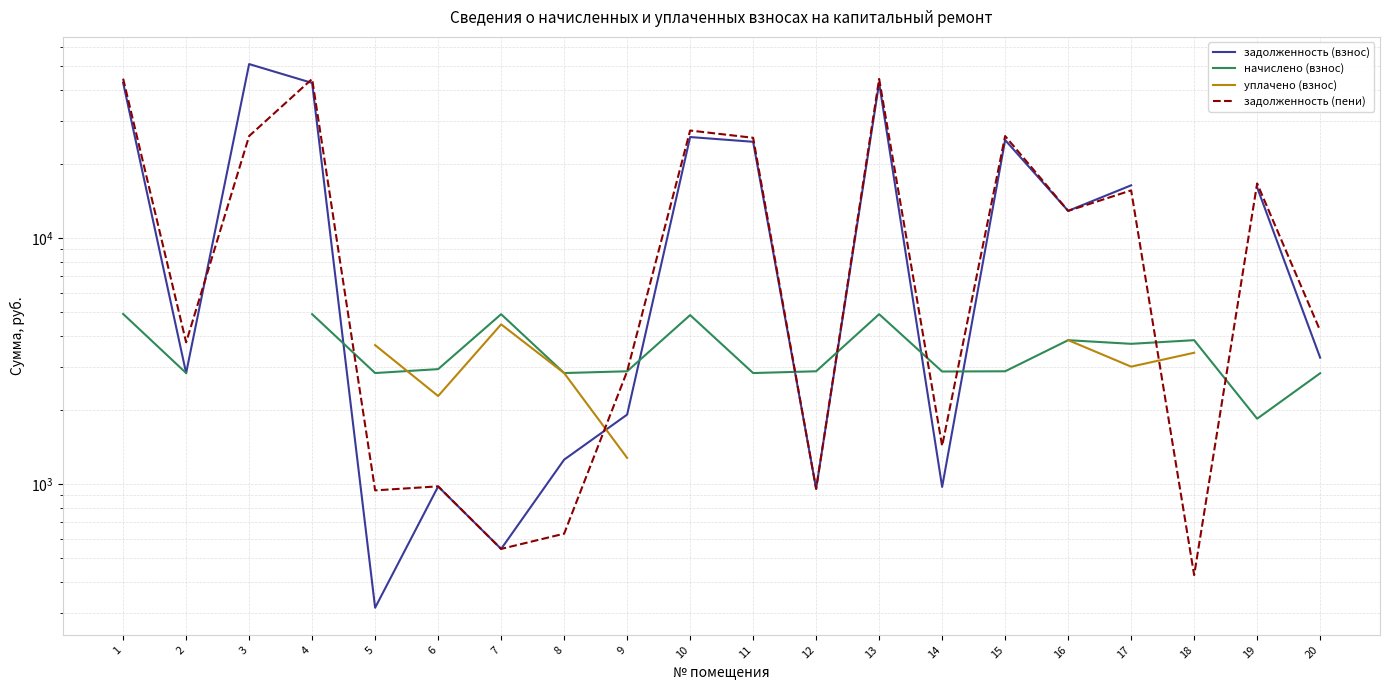

Between which two adjacent categories do задолженность (пени) and задолженность (взнос) first intersect?

2 and 3